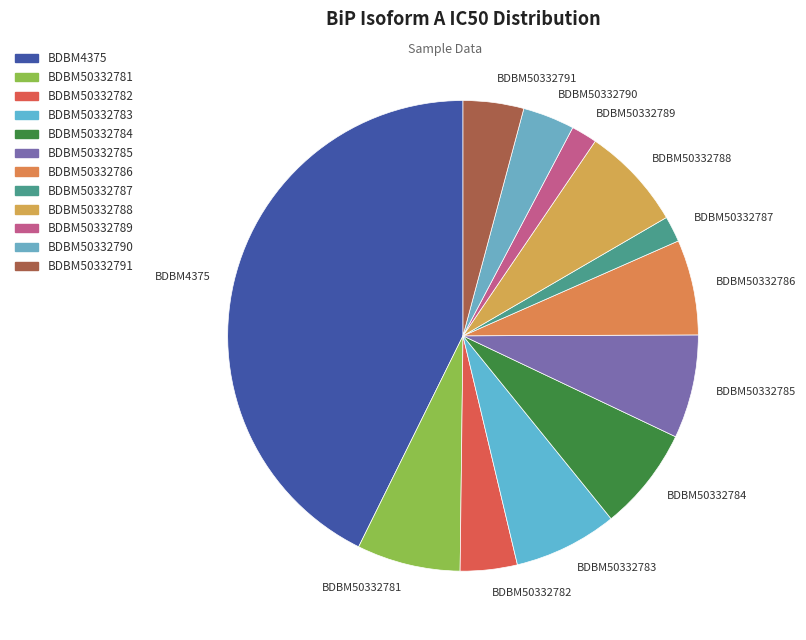

Combined, do BDBM50332791 and BDBM50332785 account for over 50%?

No